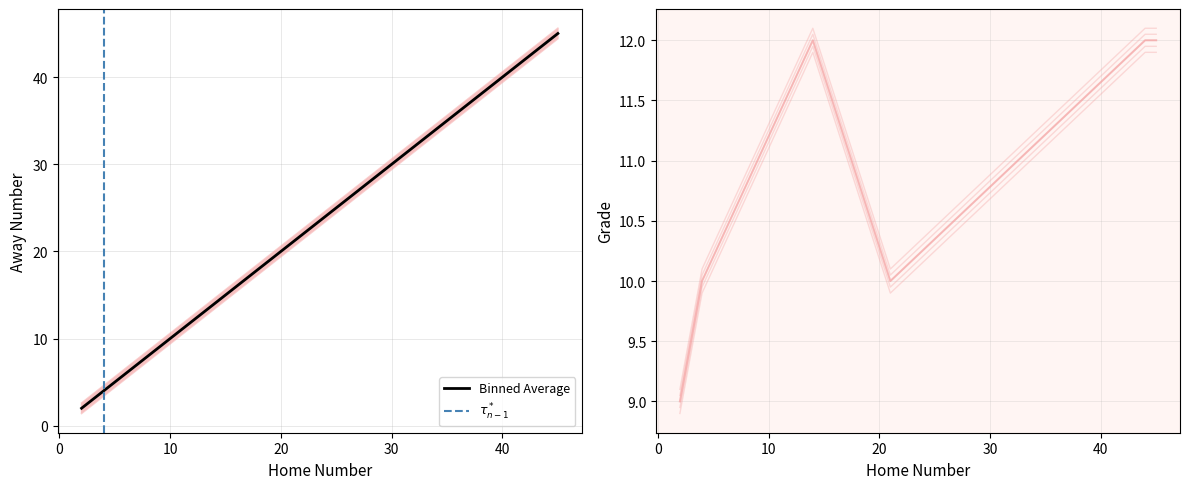

The Grade series shows 20.9 at 44. True or false?

False